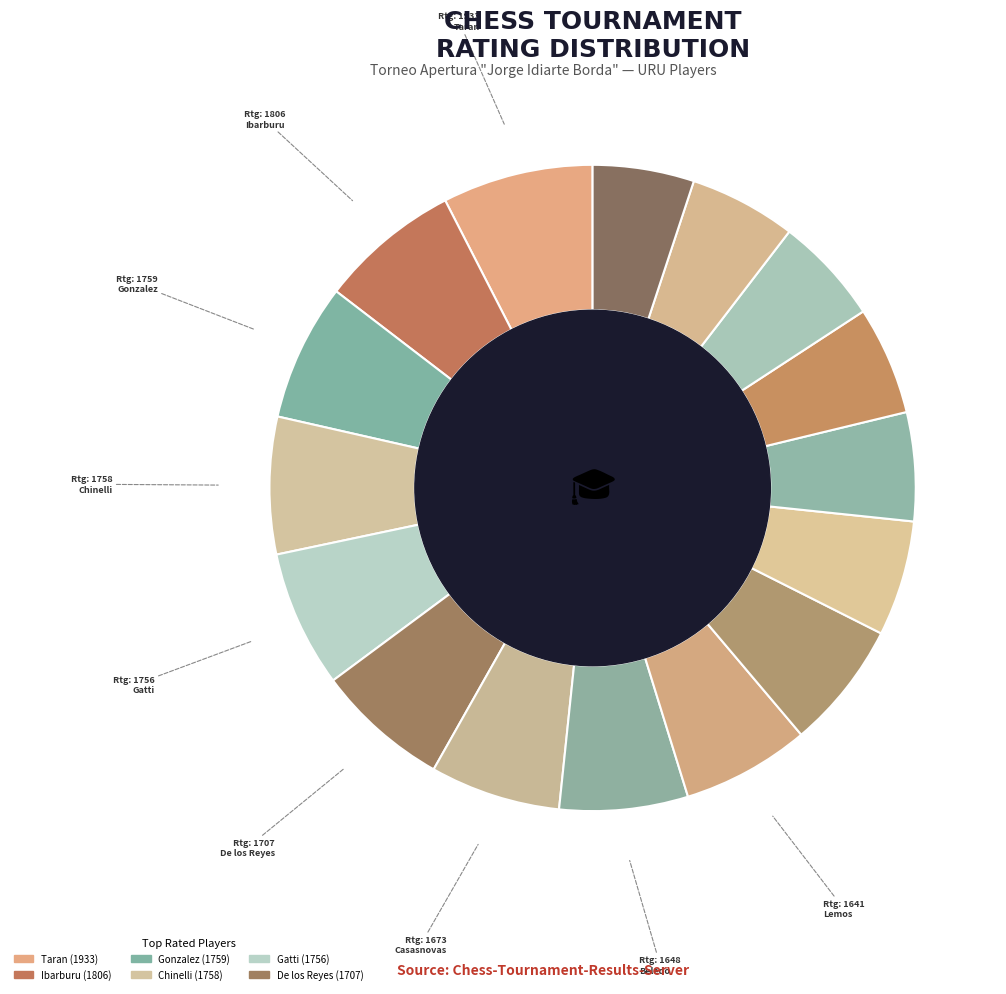

How many segments does this pie chart have?

16